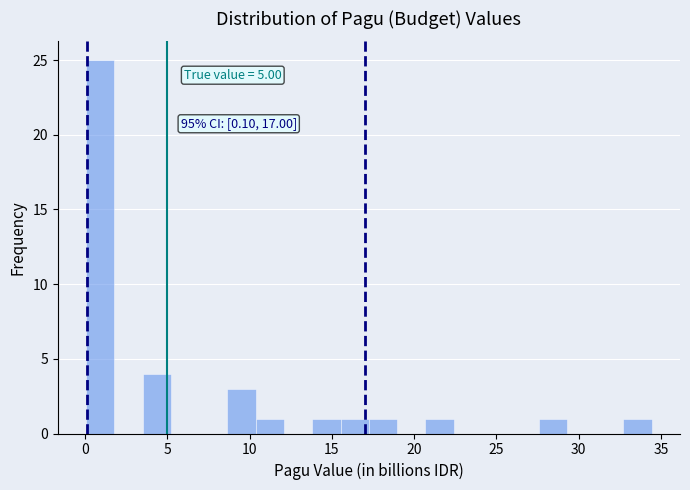

Read against the x-axis, roughly where is the centre of the tallest bar?

1.0